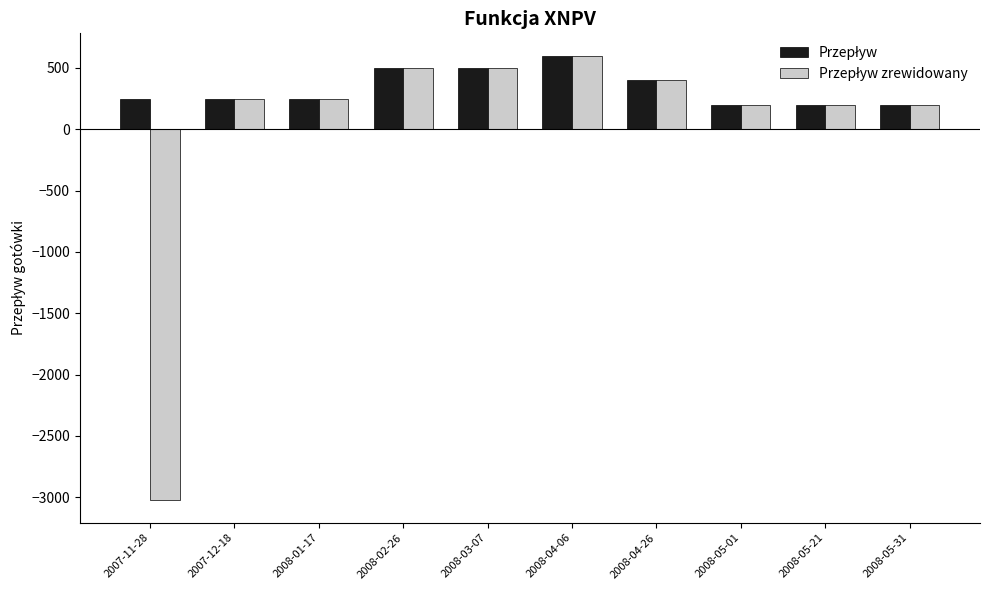

What is the label of the 10th bar from the left?

2008-05-31